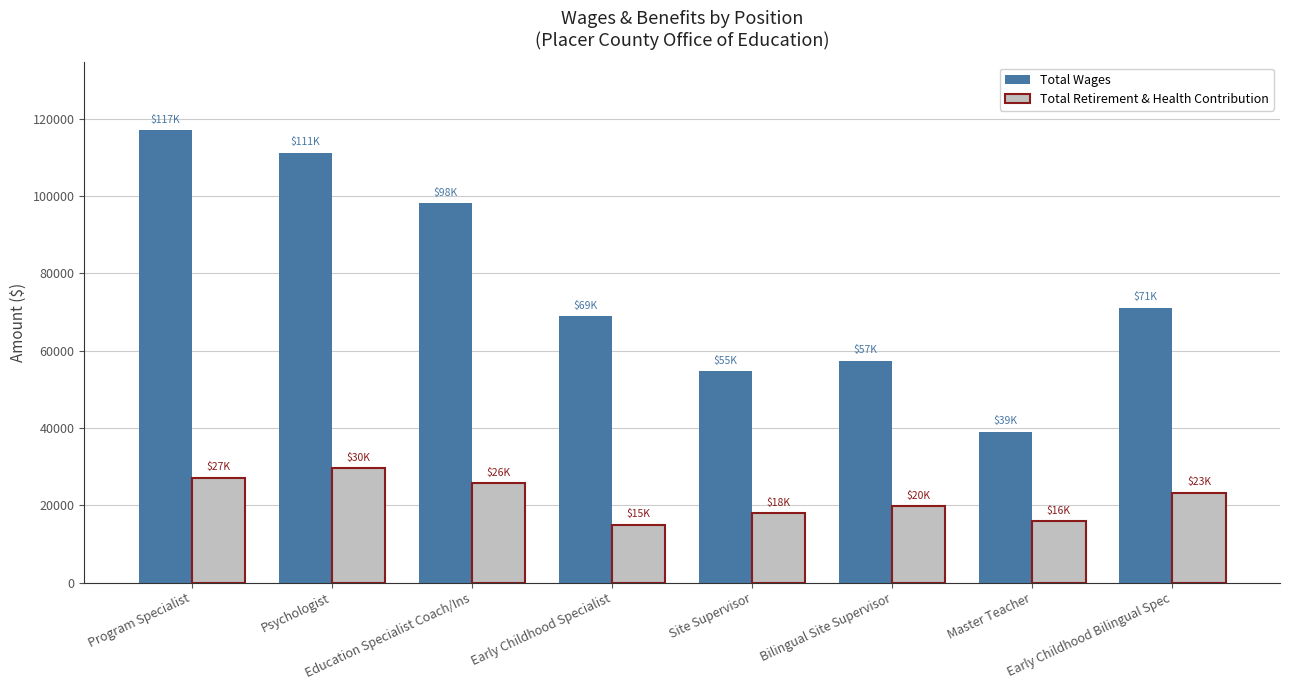

What is the smallest value displayed?

14990